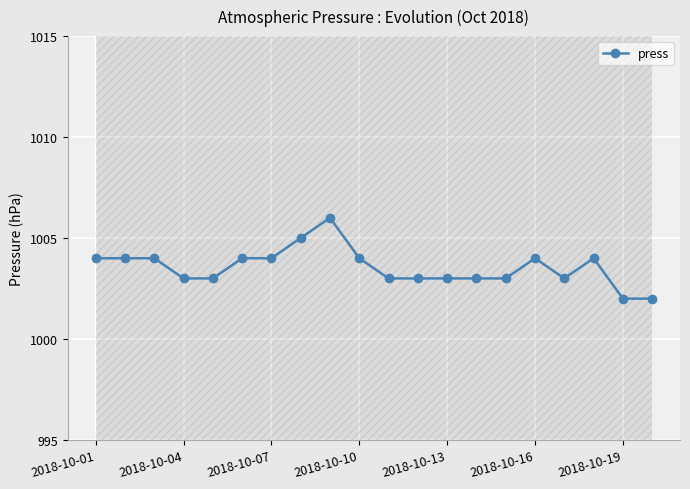

The chart shows a value of 1003 at 14. True or false?

True